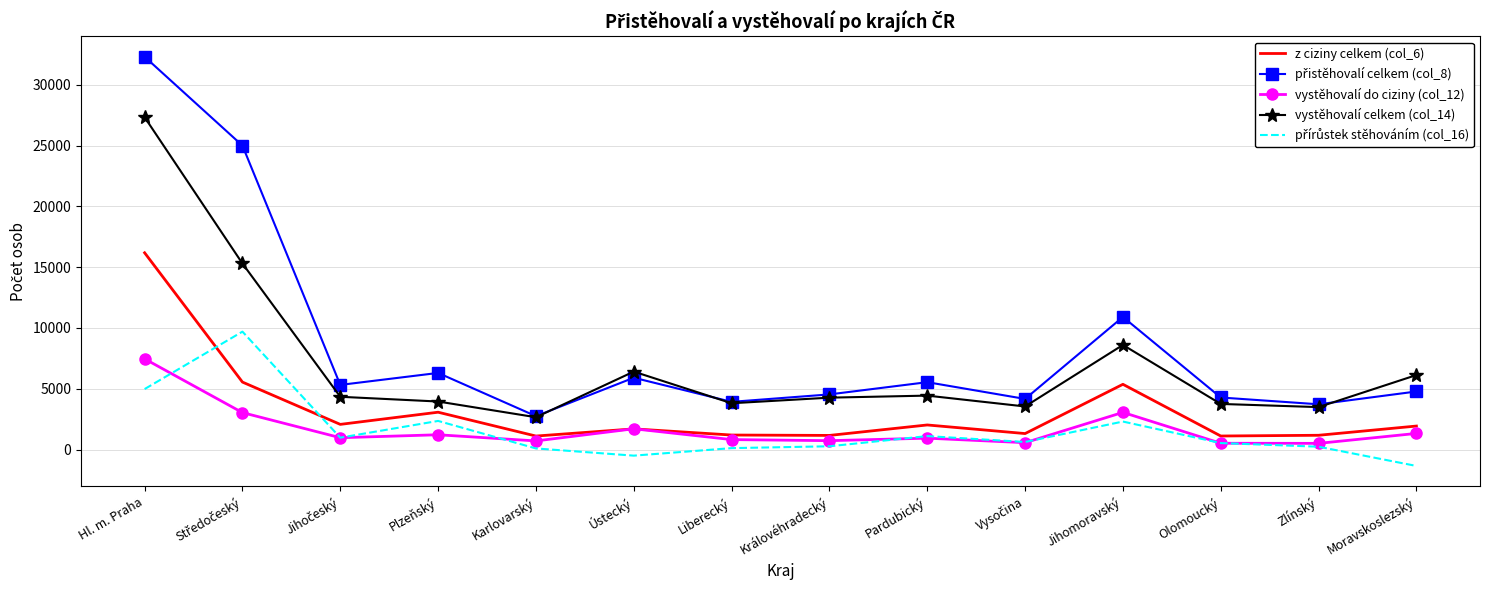

What is the difference between the highest and lowest values at Jihomoravský?

8602